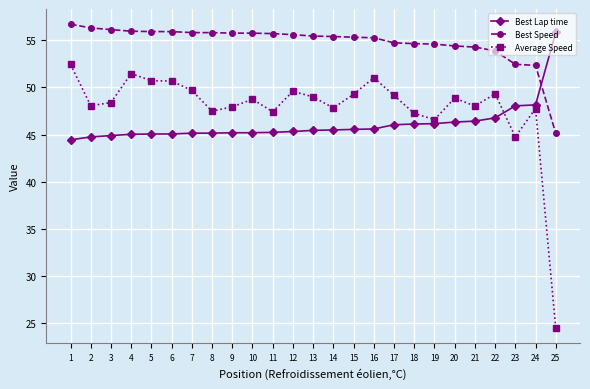

Is it true that Average Speed equals 17.0 at 19?

False